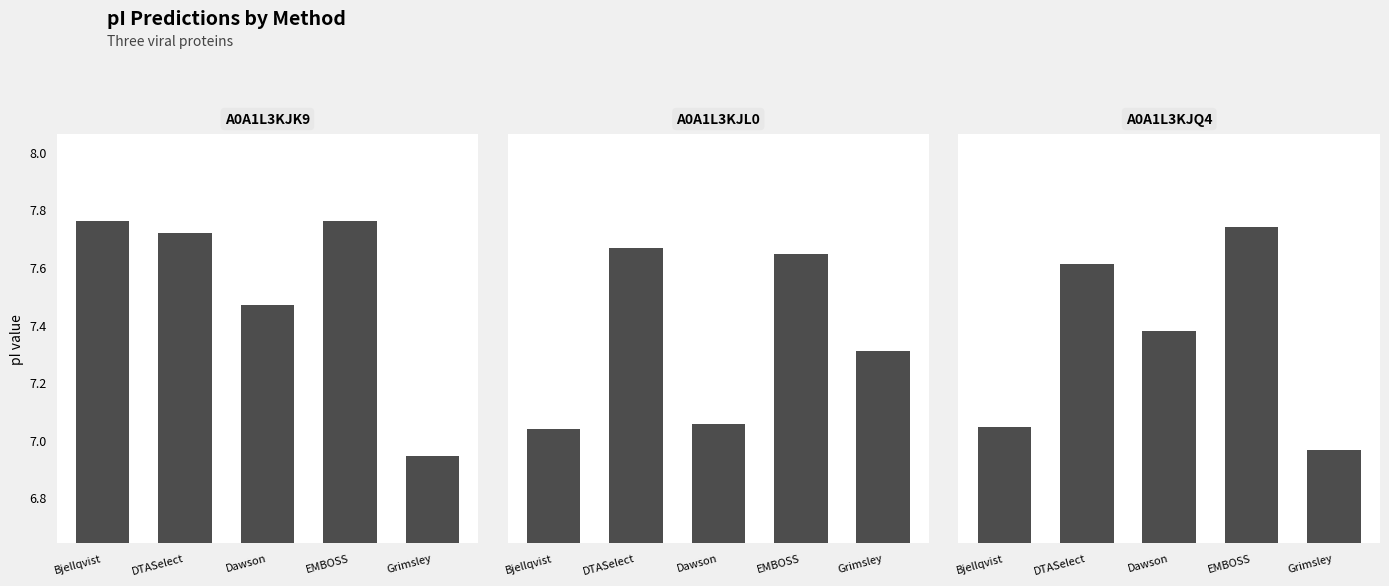

Are the bars grouped side by side (vs. stacked)?

Yes